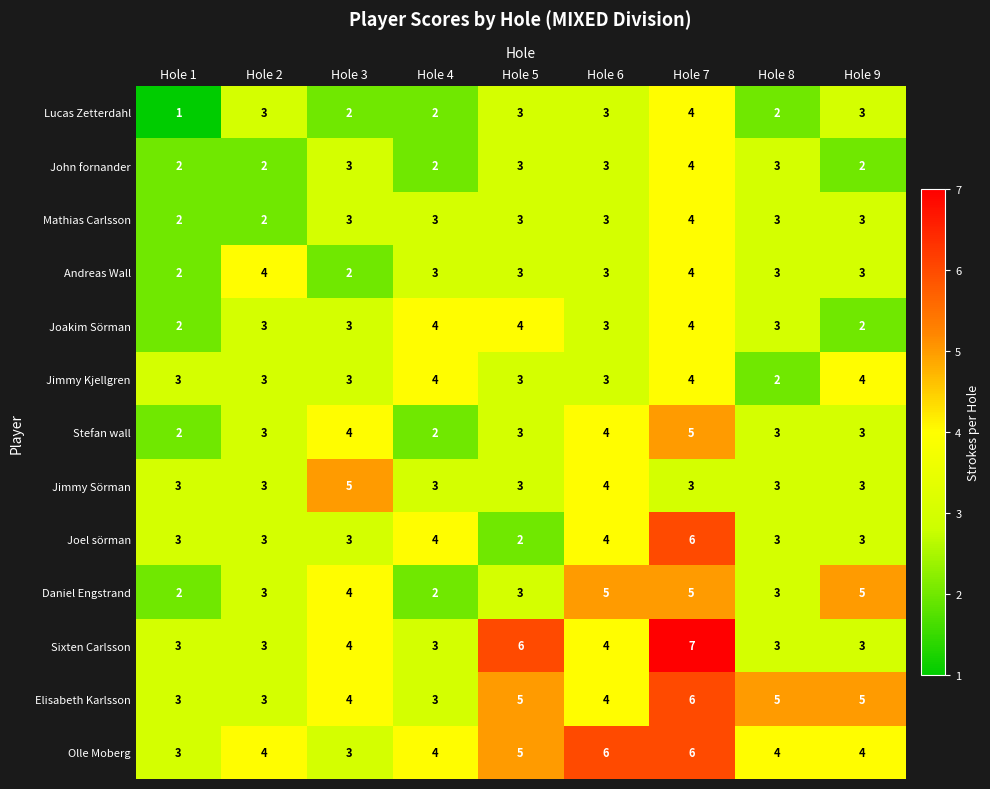

Which series has the largest total across all categories?

Olle Moberg